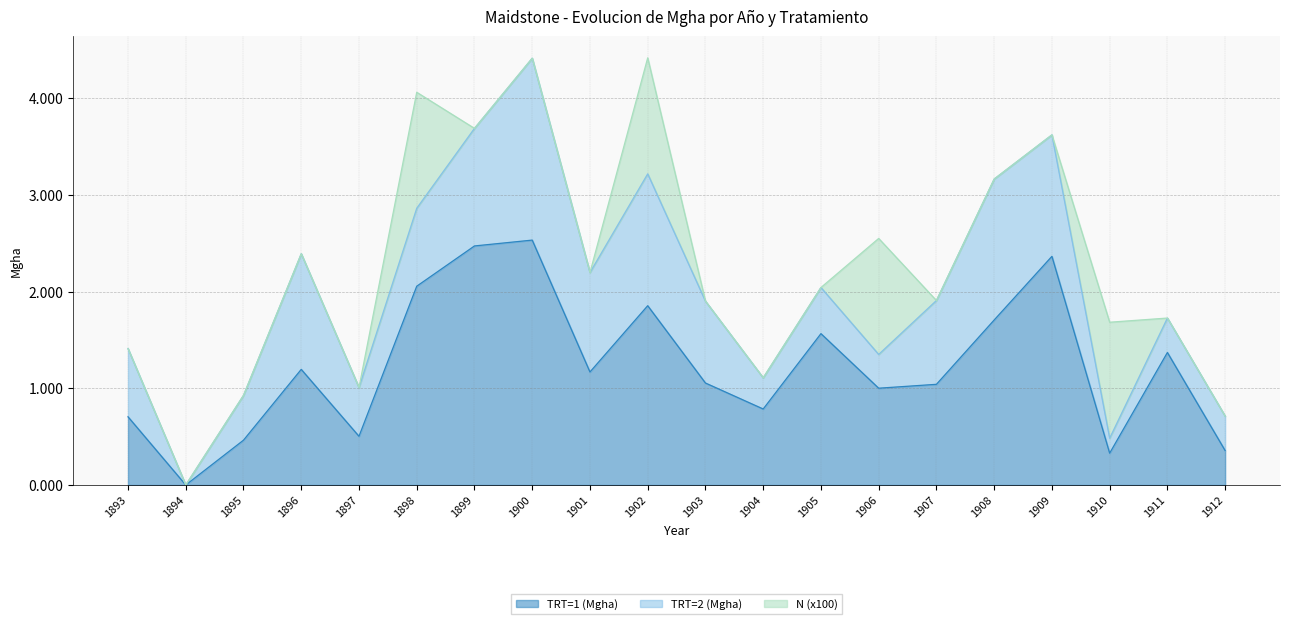

Is the value of N (x100) at 1900 greater than the value of TRT=2 (Mgha) at 1899?

No